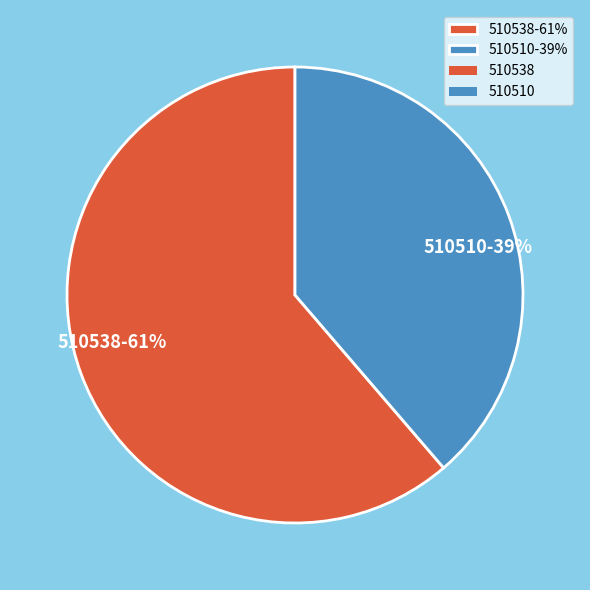

What is the smallest slice in the pie chart?

510510